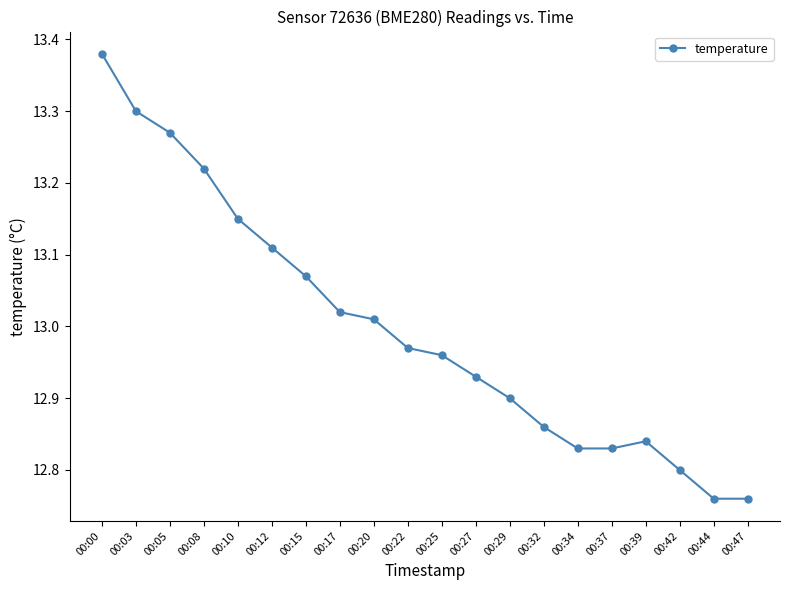

Which has a higher value, 00:25 or 00:44?

00:25